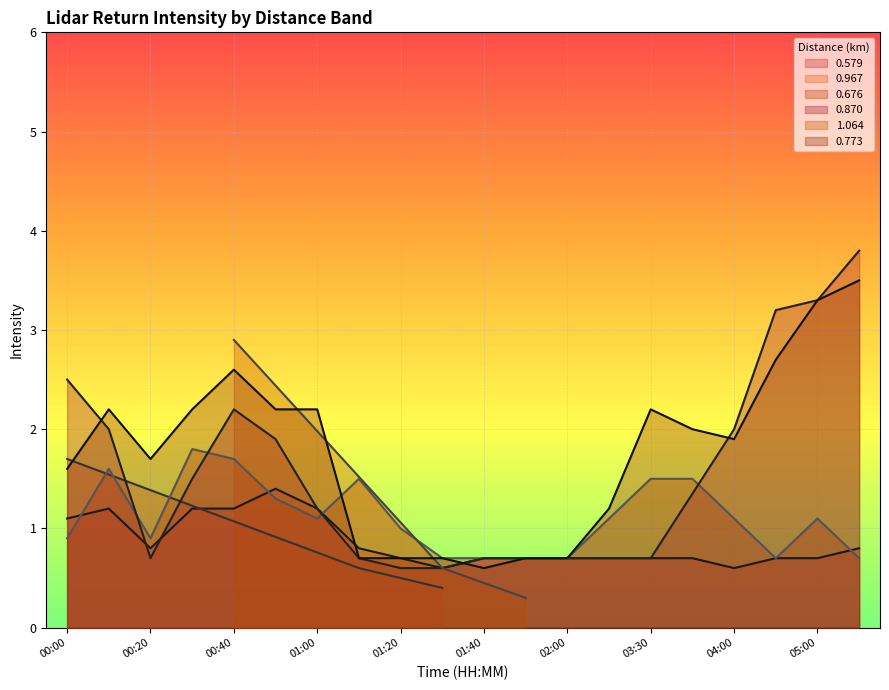

Which category has the highest value across all series?

05:10